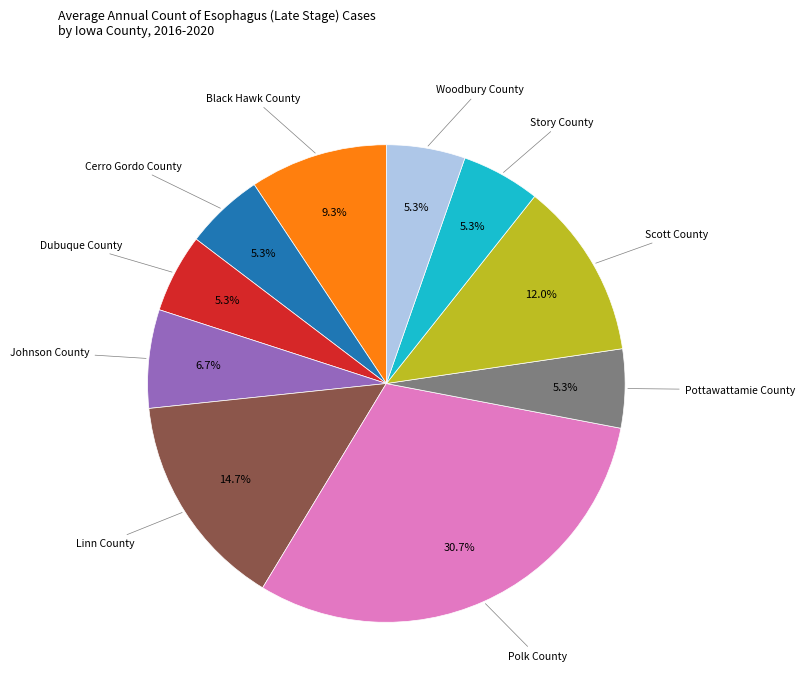

Is there any slice that represents more than half of the pie?

No